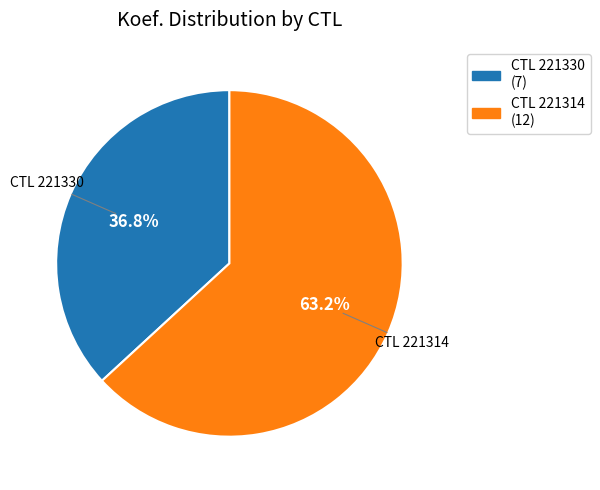

Does any single category account for the majority?

Yes